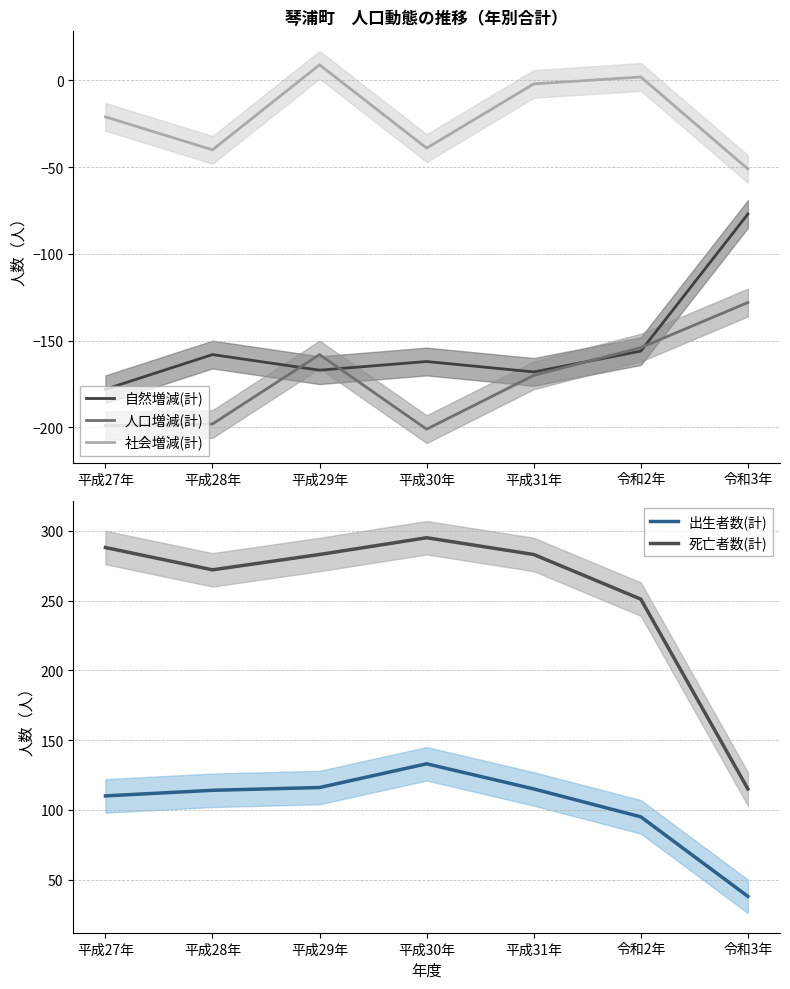

In 死亡者数(計), how many points are higher than both neighbors (excluding endpoints)?

1